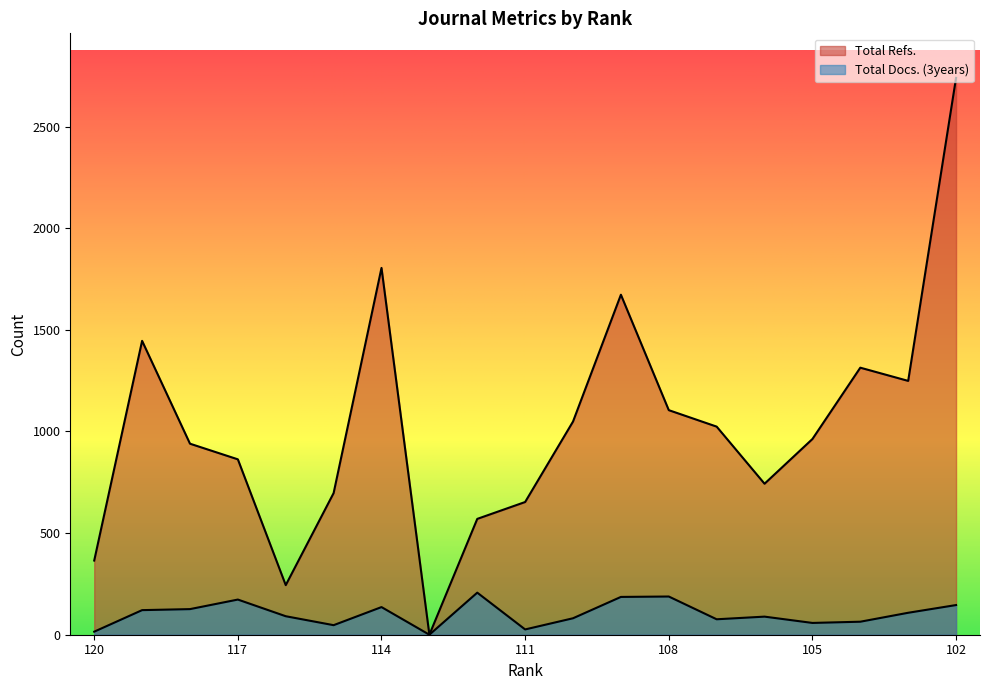

Which category has the highest value across all series?

102